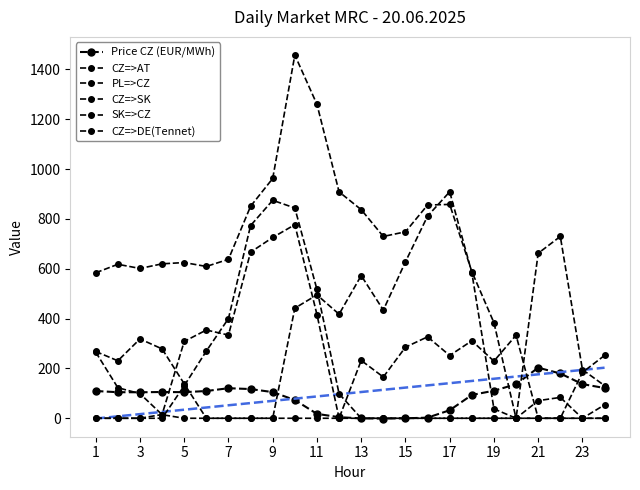

Reading left to right, extract all data points from this chart.

Price CZ (EUR/MWh): 109.3	104.6	104.3	105.4	104.7	109.3	120.6	117.2	104.9	73.2	17.6	4.3	-0.5	-1.1	-0.2	2.5	32.2	93.5	110.6	136.5	202.9	179.6	137.1	121.4
CZ=>AT: 268.0	230.6	318.2	278.3	138.3	0.0	0.0	0.0	0.0	441.7	495.1	417.5	572.5	434.0	627.7	811.1	908.7	584.3	37.8	0.0	0.0	0.0	0.0	53.8
PL=>CZ: 583.7	617.8	601.1	619.6	624.8	609.1	637.8	850.6	962.1	1457.3	1259.6	908.4	837.0	729.5	748.1	855.6	858.0	588.6	383.4	0.0	0.0	0.0	0.0	0.0
CZ=>SK: 265.3	122.6	98.7	14.4	0.0	0.0	0.0	0.0	0.0	0.0	0.0	0.0	232.0	165.4	285.2	326.7	251.8	310.8	229.2	333.4	0.0	0.0	183.9	252.1
SK=>CZ: 0.0	0.0	0.0	0.0	130.5	269.6	400.1	773.2	874.5	843.7	516.8	98.3	0.0	0.0	0.0	0.0	0.0	0.0	0.0	0.0	70.6	83.7	0.0	0.0
CZ=>DE(Tennet): 0.0	0.0	0.0	15.0	308.2	354.1	333.8	666.5	725.4	776.7	416.2	0.0	0.0	0.0	0.0	0.0	0.0	0.0	0.0	0.0	662.0	729.5	195.1	130.9